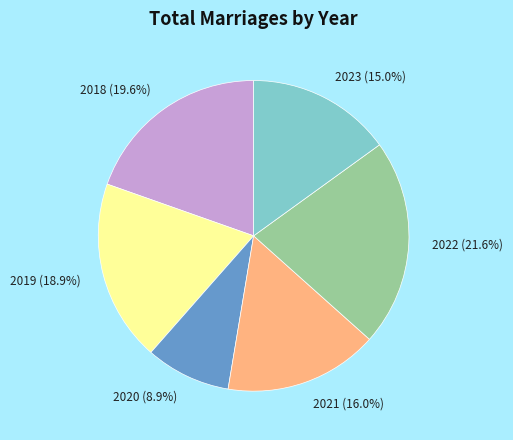

Which has a higher value, 2019 or 2021?

2019